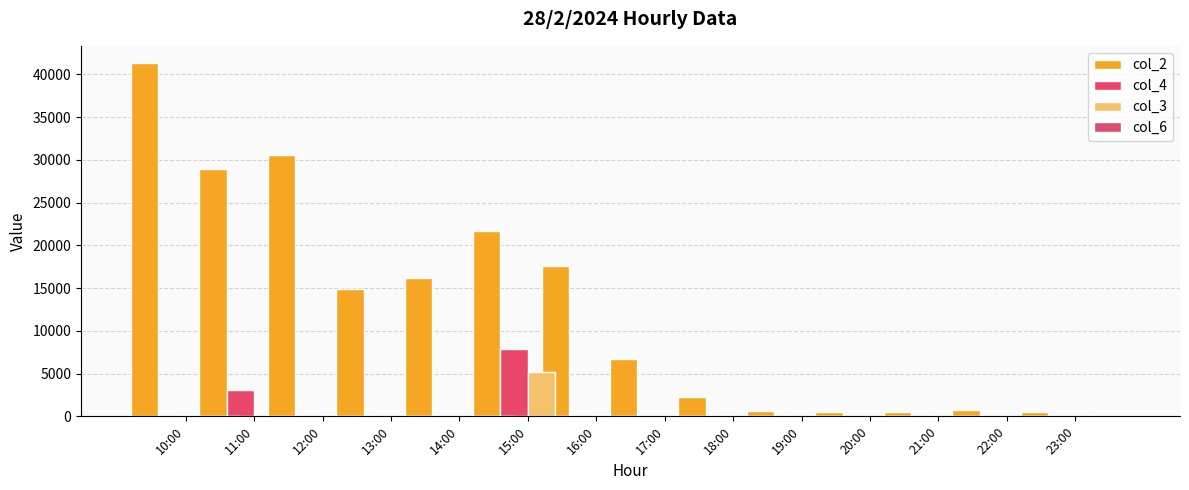

At which label does col_3 reach its minimum?

10:00